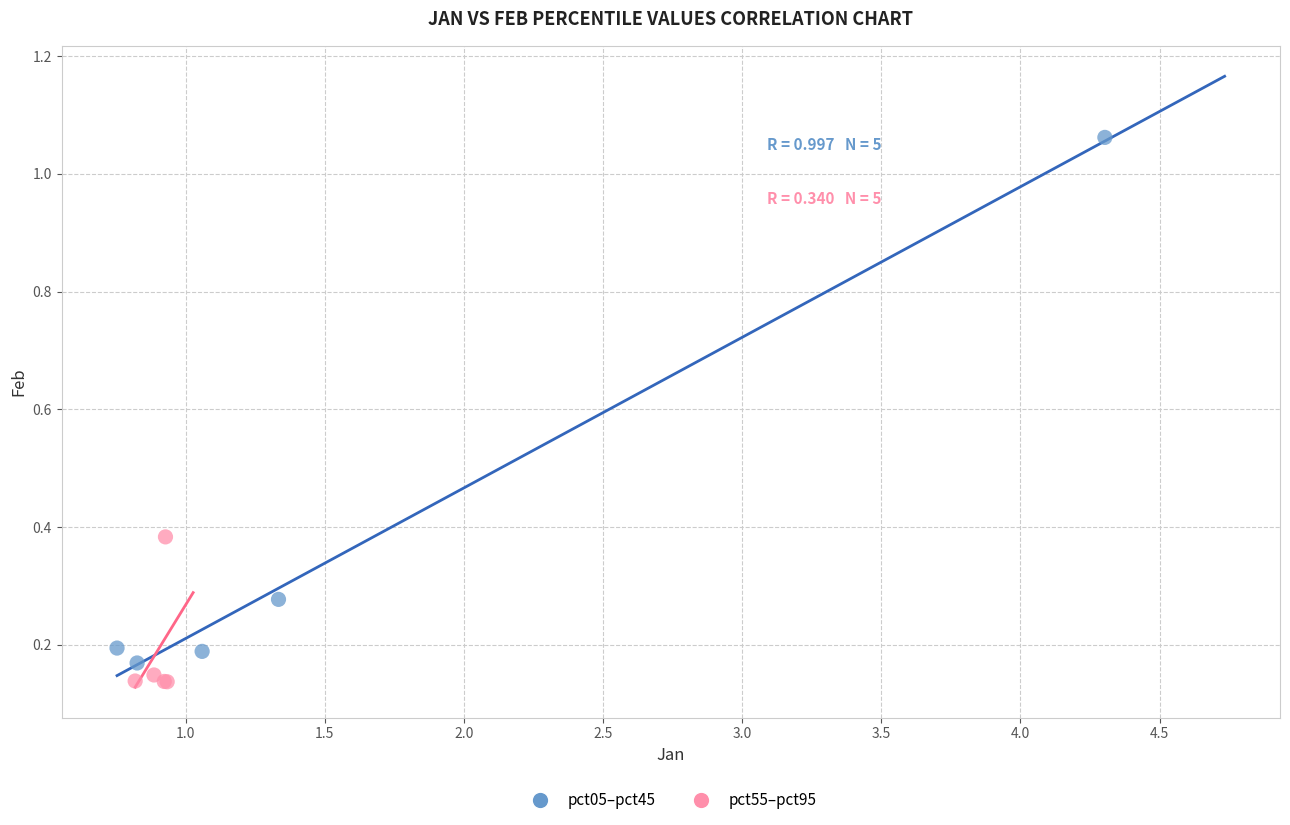

Which series has the largest Y range (max minus min)?

pct05–pct45